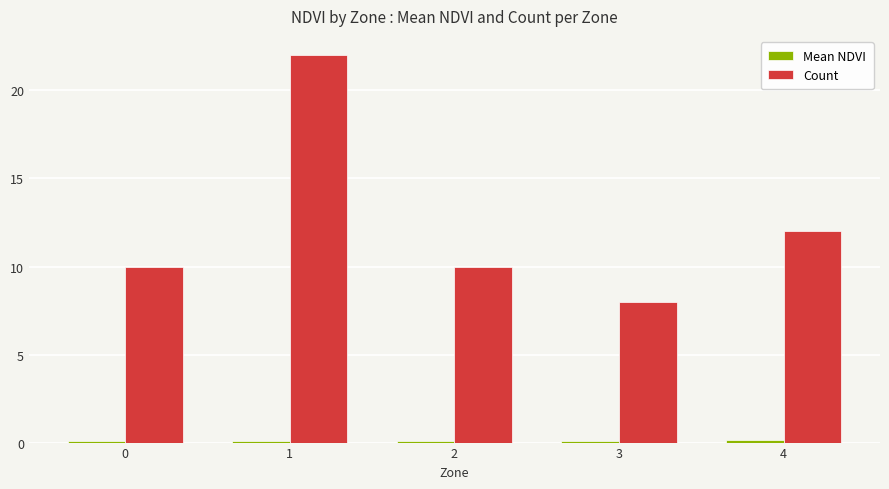

Which series has the widest spread of values?

Count